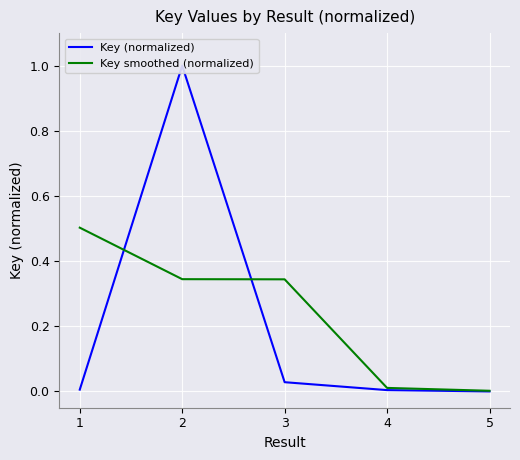

How many interior local peaks does the Key (normalized) series have?

1